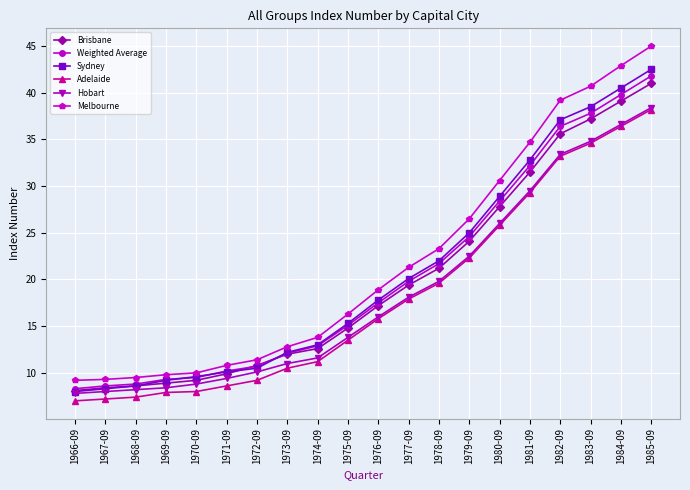

Does the chart display data point markers on the line(s)?

Yes